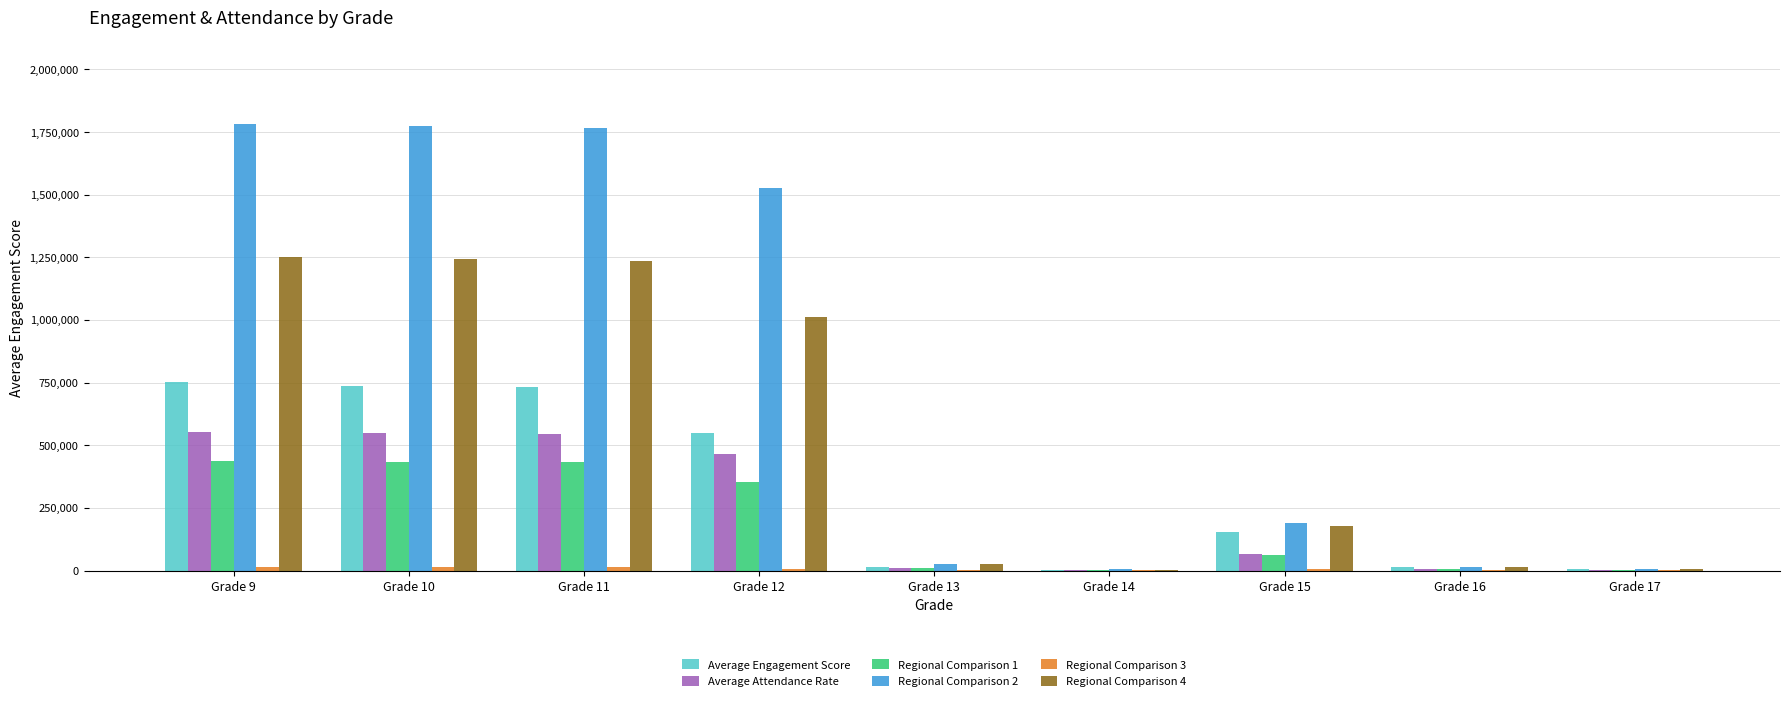

Which series has the largest total across all categories?

Regional Comparison 2